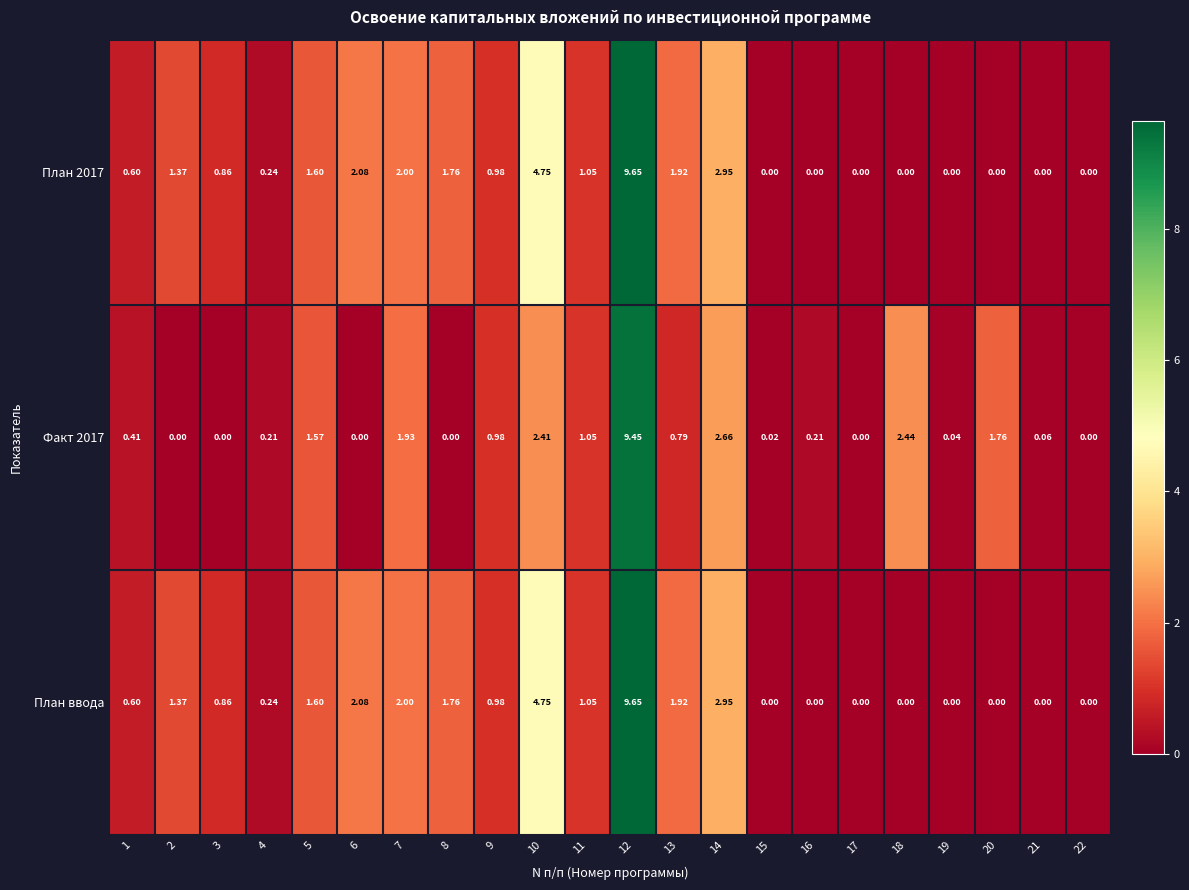

Rank the series by their maximum value, from highest to lowest.

План 2017, План ввода, Факт 2017